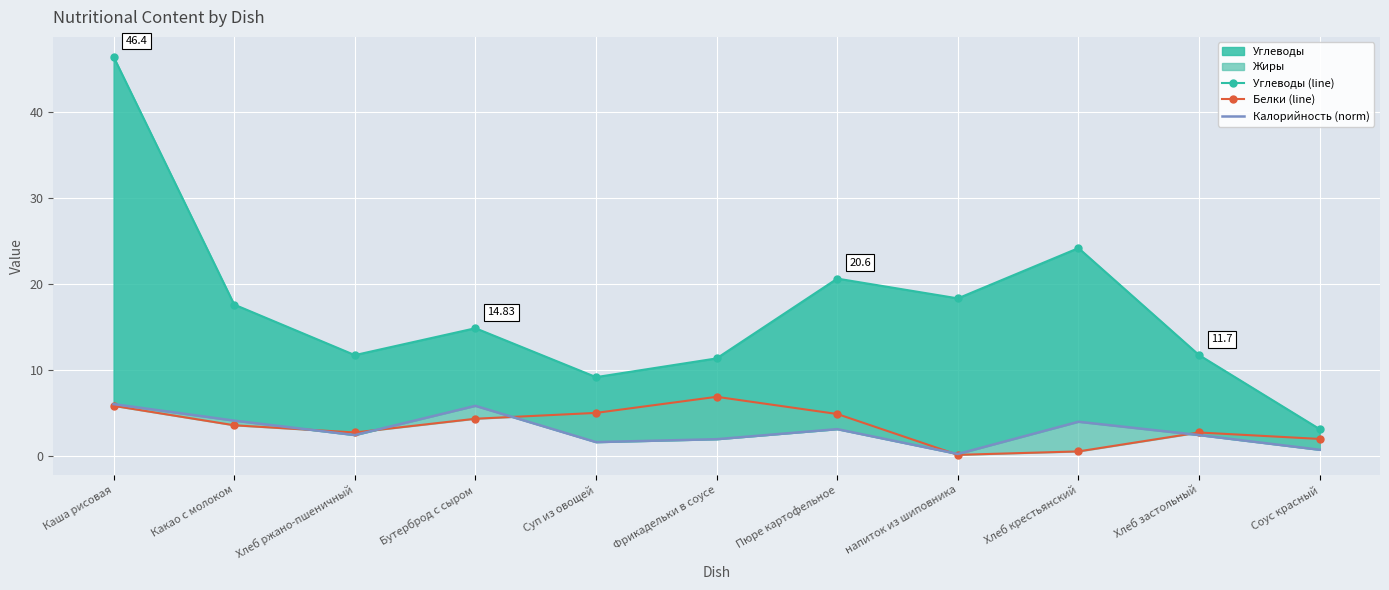

The value of Белки (line) at напиток из шиповника is 0.1. True or false?

True